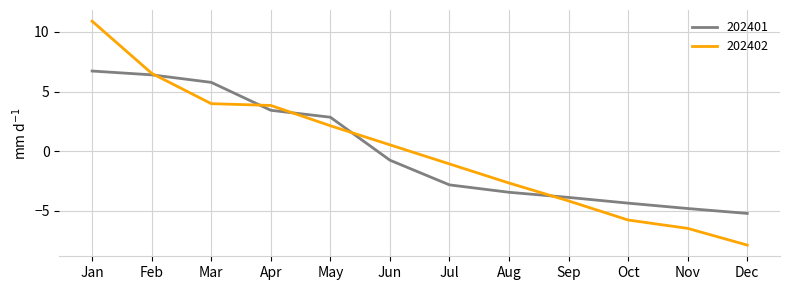

What is the greatest value displayed?

10.9